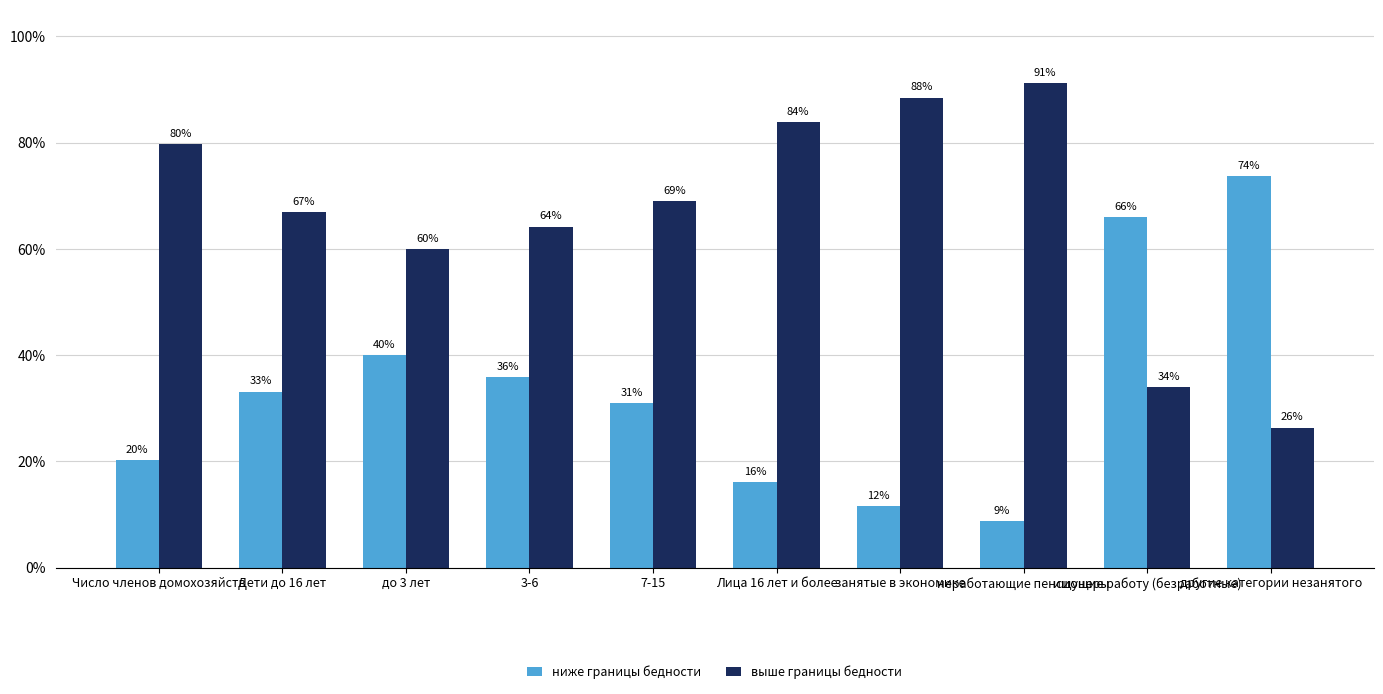

What is the difference between the highest and lowest values at Дети до 16 лет?

33.8